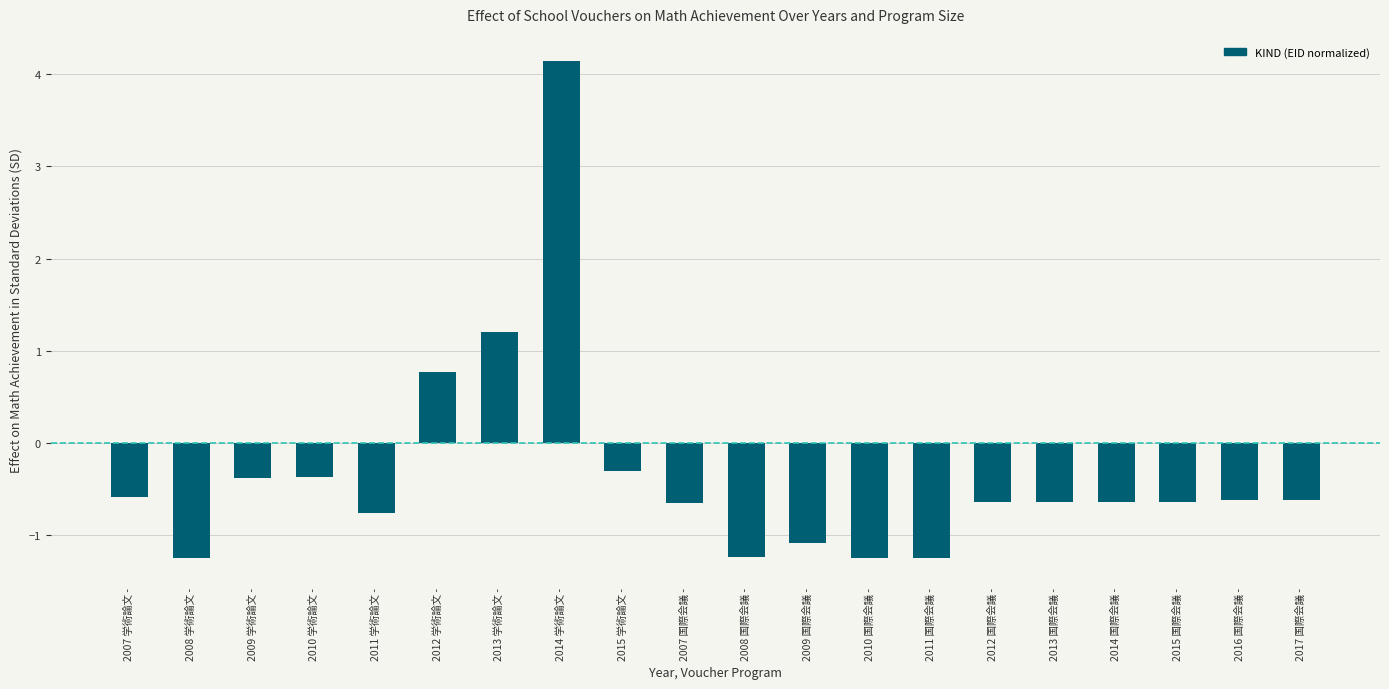

Reading left to right, transcribe all the data shown in this chart.

-0.6	-1.2	-0.4	-0.4	-0.8	0.8	1.2	4.1	-0.3	-0.6	-1.2	-1.1	-1.2	-1.2	-0.6	-0.6	-0.6	-0.6	-0.6	-0.6